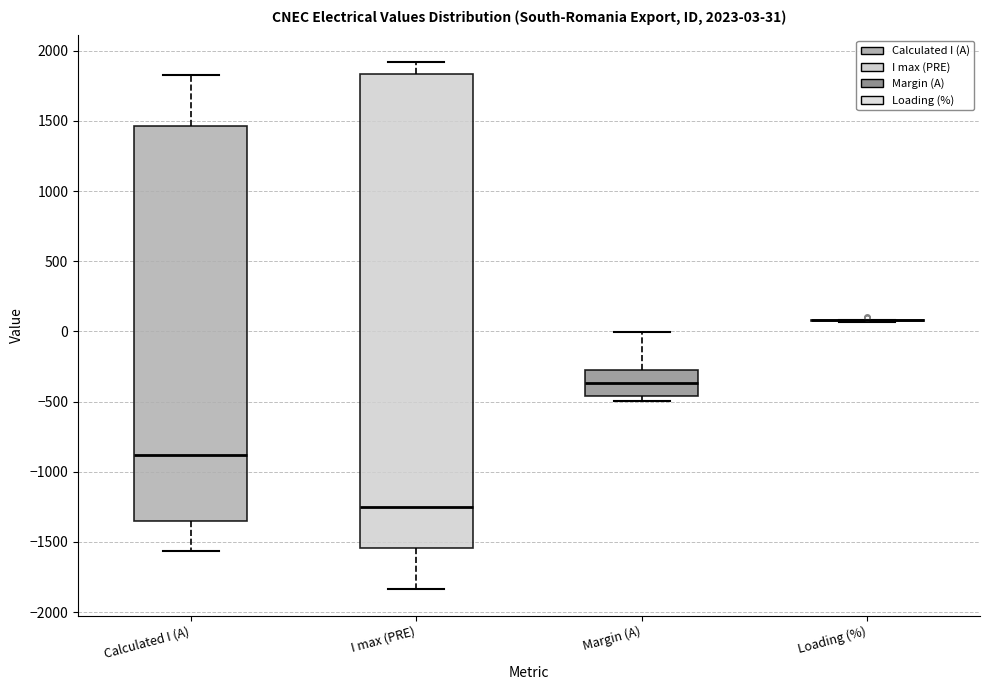

Comparing the boxes themselves (not the whiskers), which one is the tallest?

I max (PRE)